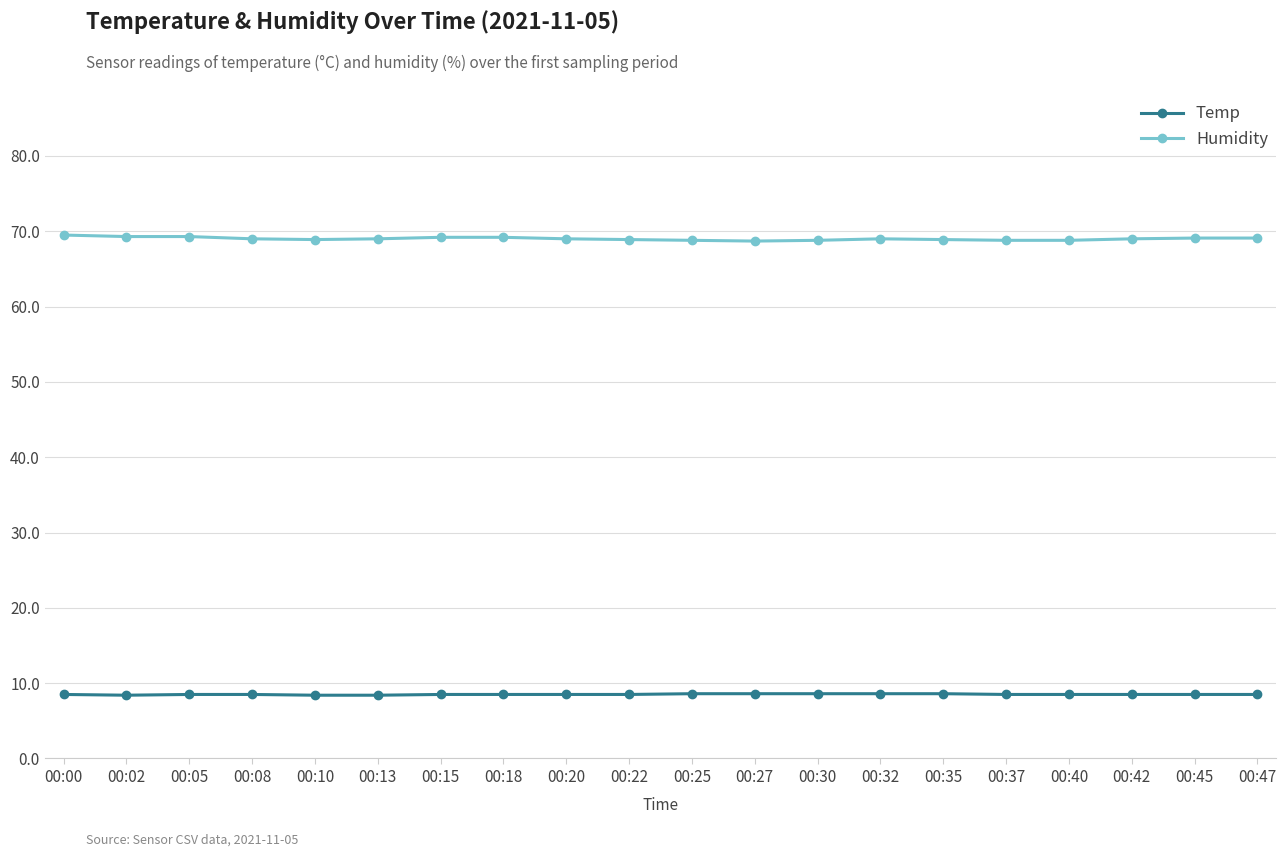

How many lines are shown in the chart?

2